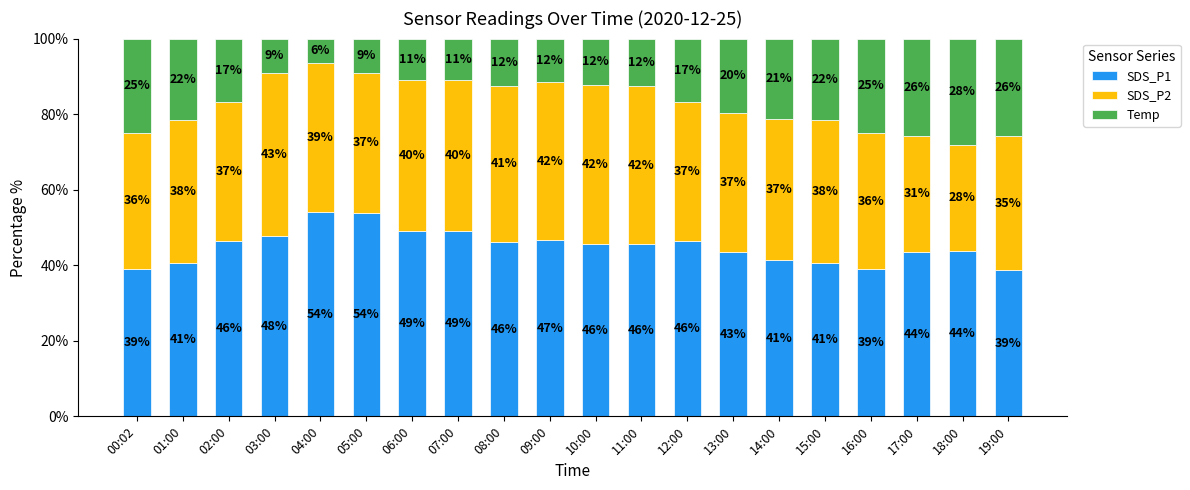

What is the average value of the Temp series?

0.2